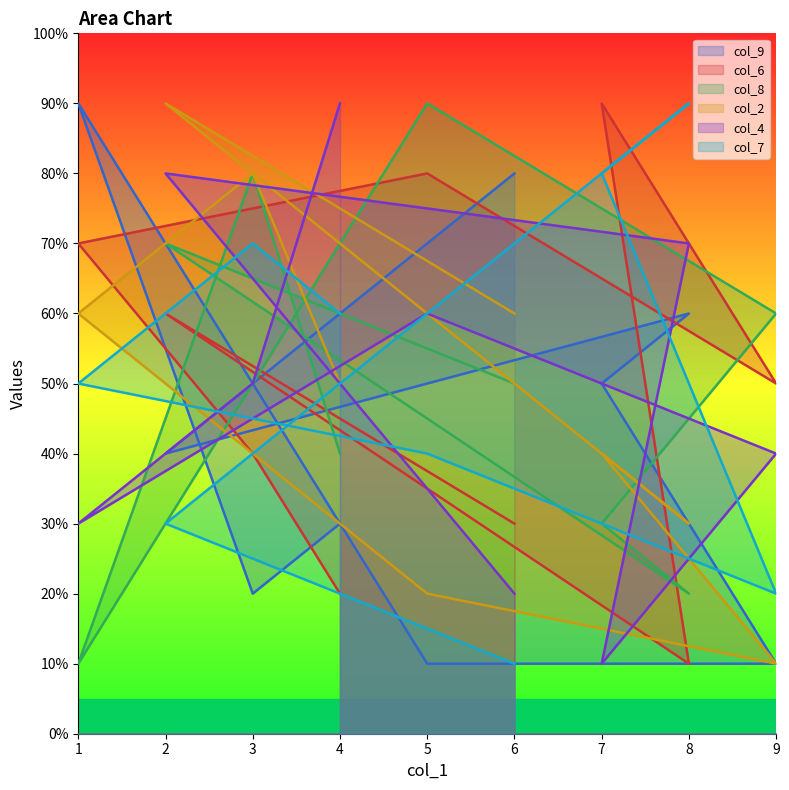

How many lines are shown in the chart?

6